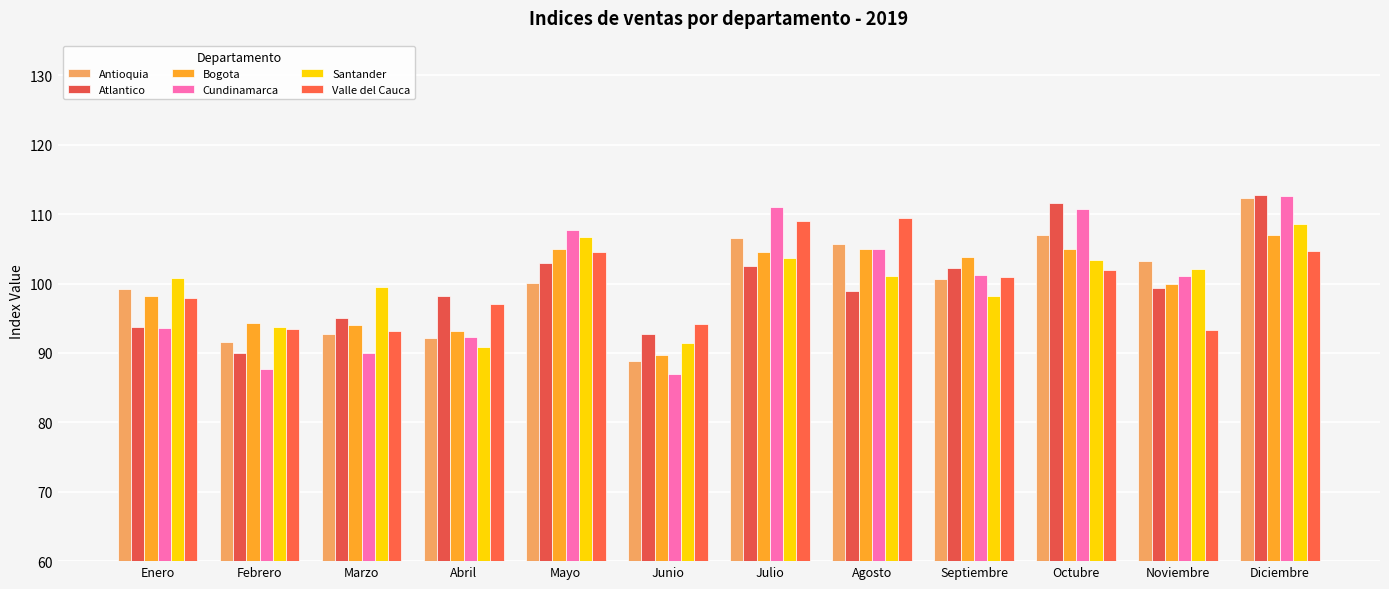

Between Junio and Diciembre, which is larger?

Diciembre